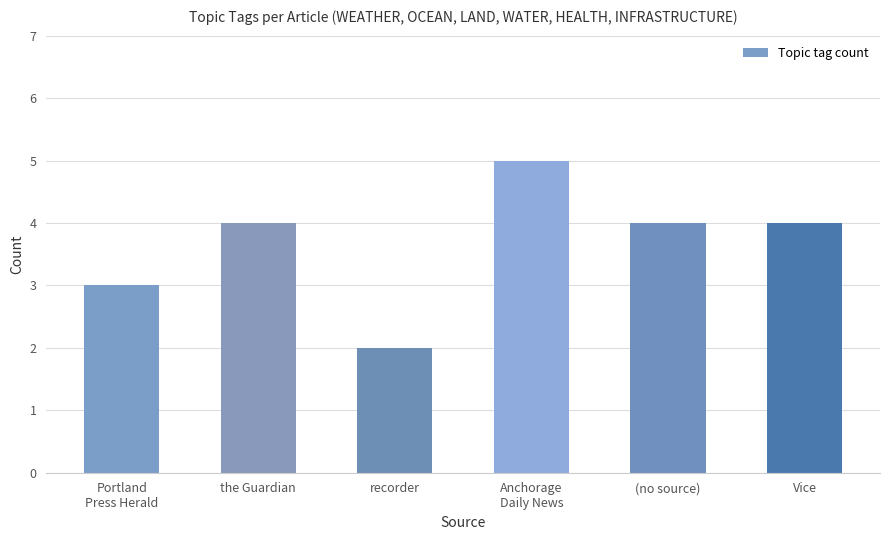

What is the smallest value displayed?

2